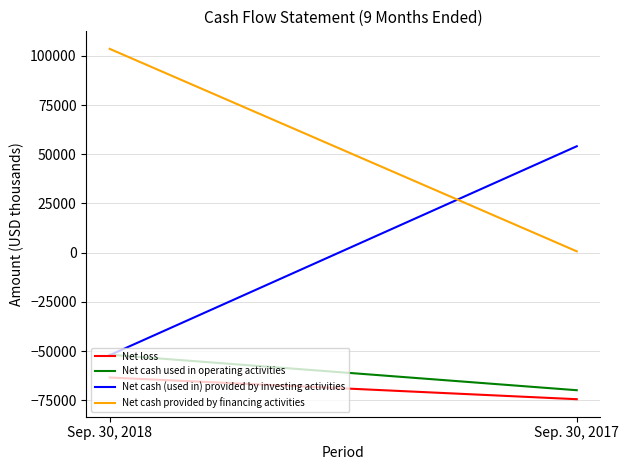

Is it true that Net loss equals -63436 at Sep. 30, 2018?

True